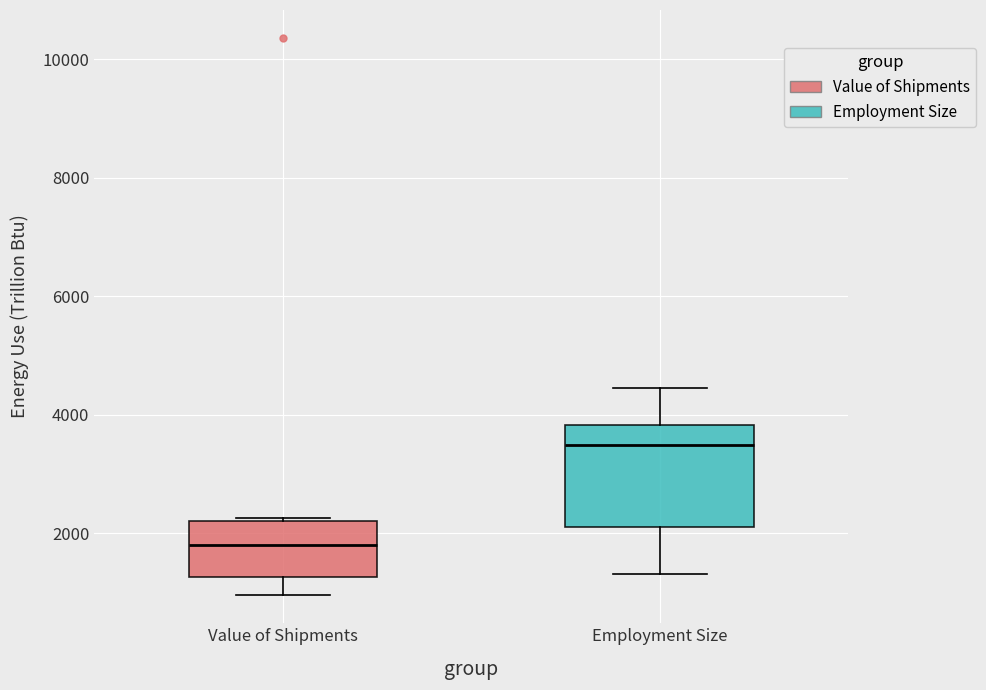

Which box has the lowest median line?

Value of Shipments